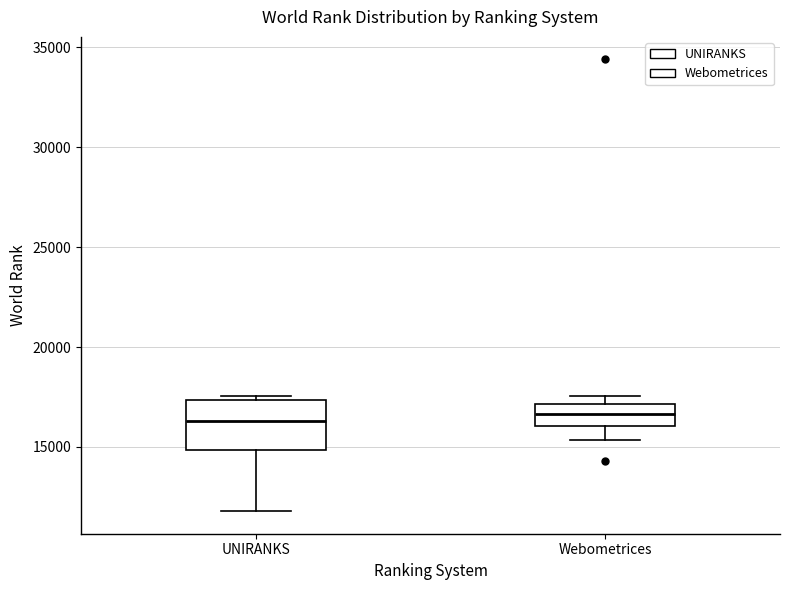

Reading left to right, read every box against the y-axis: the position of its median line, the range the box covers, and the ends of its whiskers. The values are not printed on the chart, so give them approximately, as read against the axis.

UNIRANKS: median 16500, box 15000 to 17500, whiskers 12000 to 17500 (just above the box's upper edge)
Webometrices: median 16500, box 16000 to 17000, whiskers 15500 to 17500